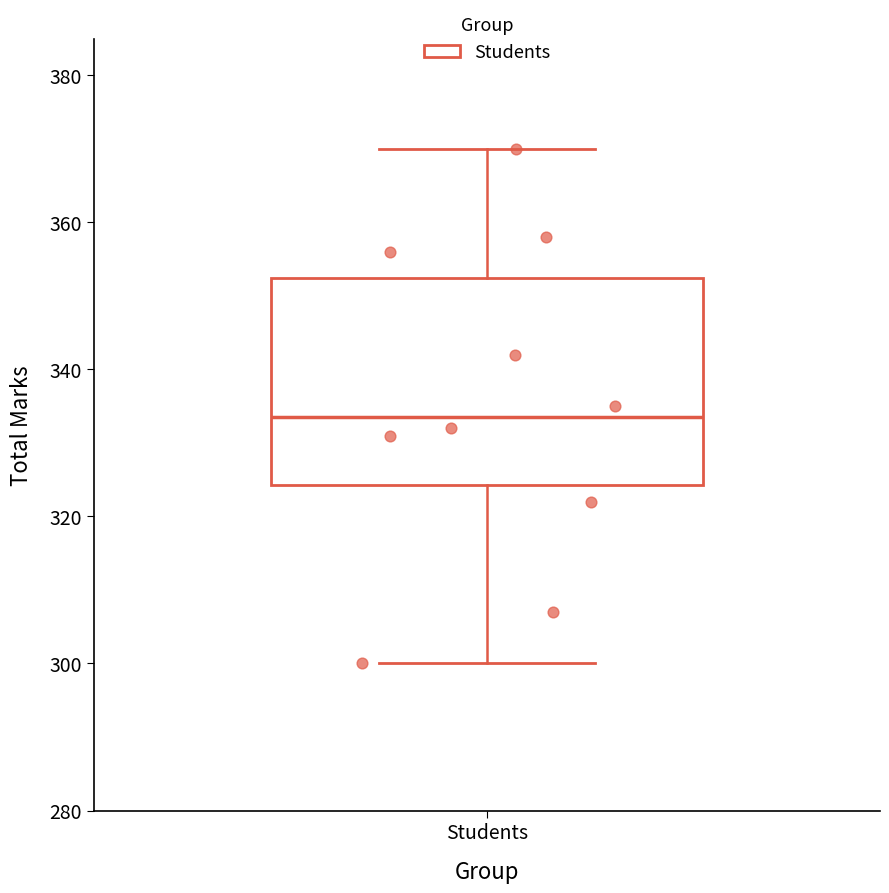

Where does the median line of the box for Students sit on the y-axis? The values are not printed on the chart, so give them approximately, as read against the axis.

334